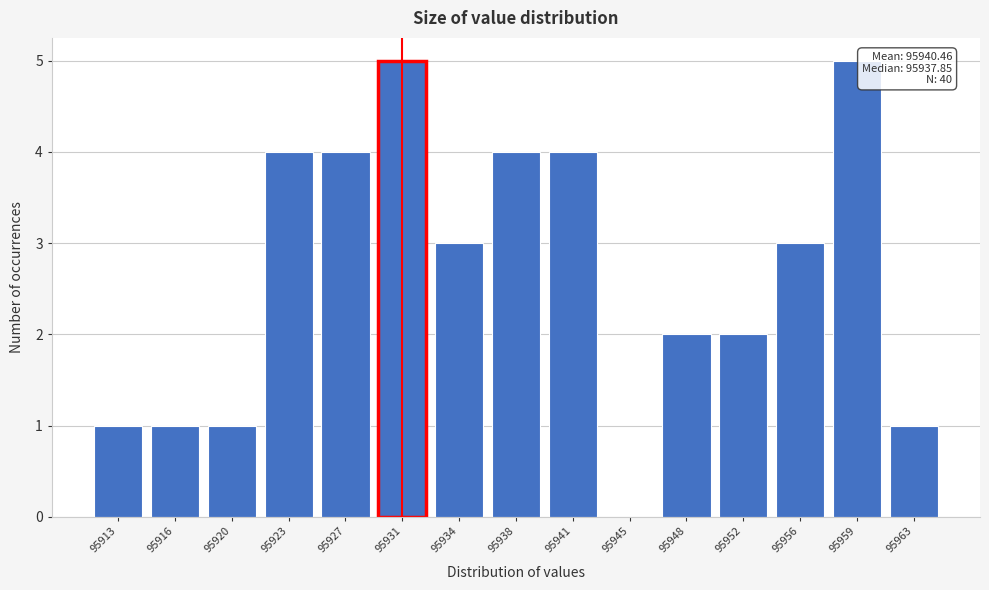

Reading right to left, what are all the values shown in this chart?

95963=1	95959=5	95956=3	95952=2	95948=2	95945=0	95941=4	95938=4	95934=3	95931=5	95927=4	95923=4	95920=1	95916=1	95913=1